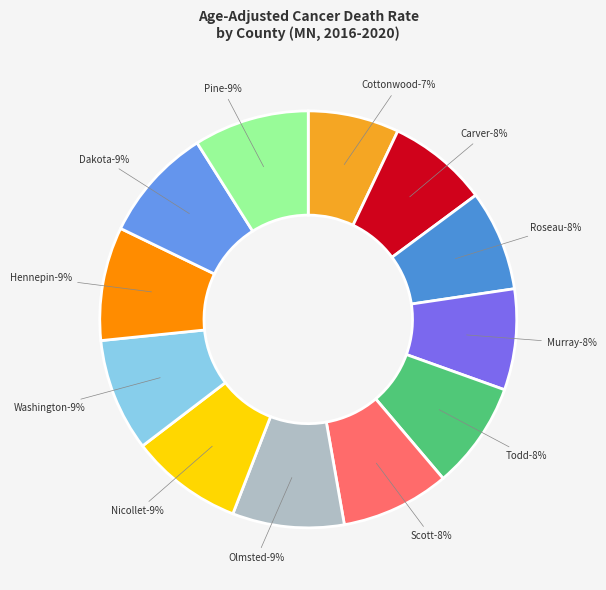

Combined, do Cottonwood County and Roseau County account for over 50%?

No